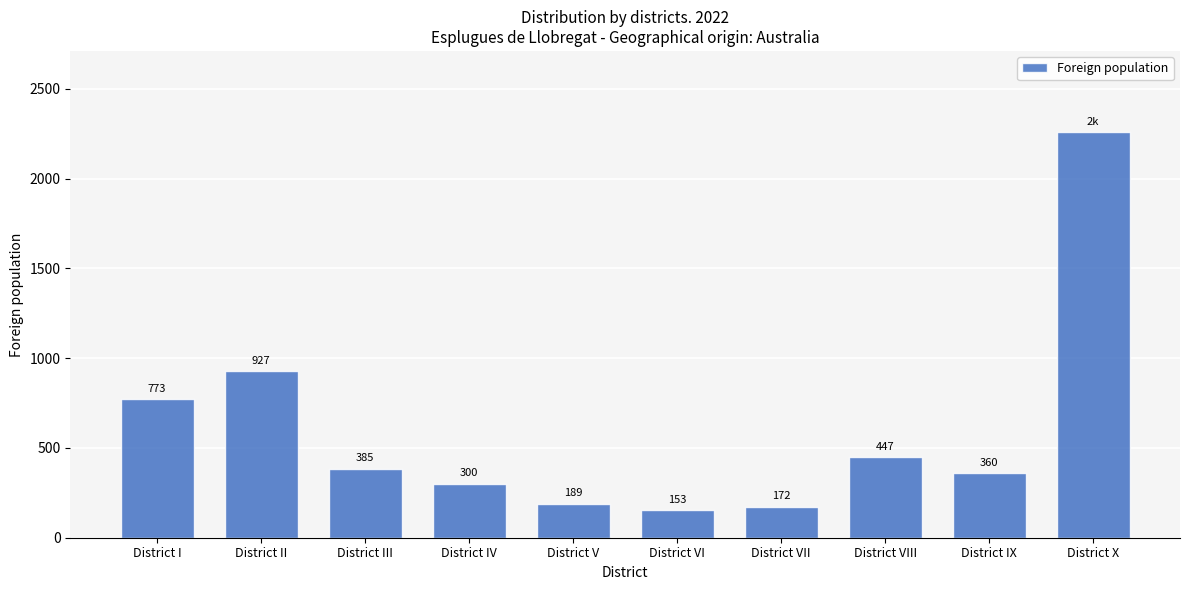

List the labels in order of value, smallest first.

District VI, District VII, District V, District IV, District IX, District III, District VIII, District I, District II, District X